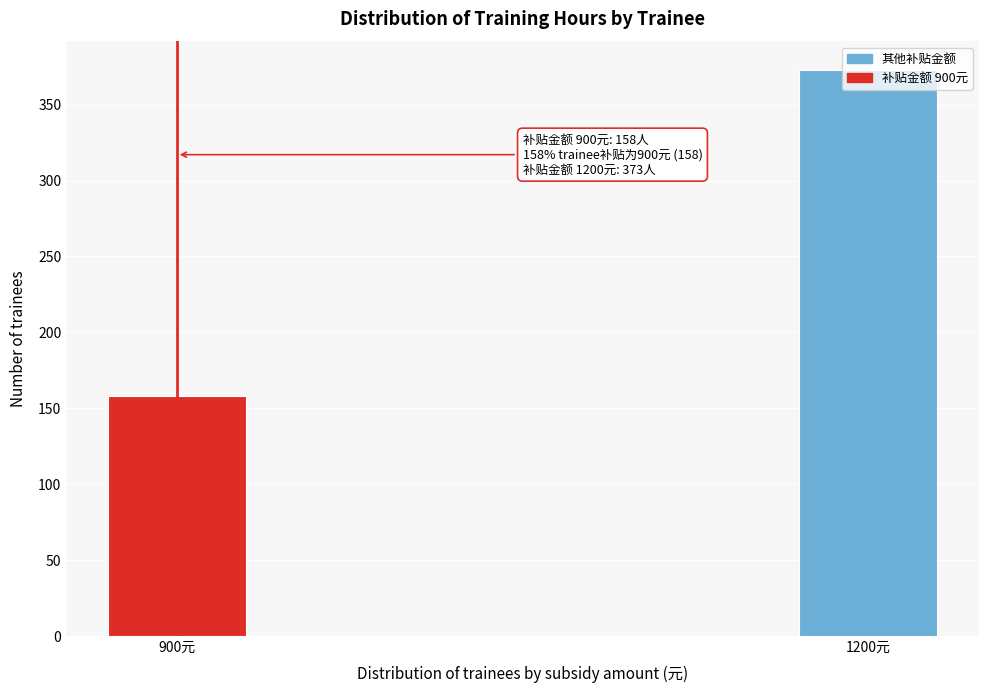

Approximately how many times larger is the value at 900元 compared to 1200元?

0.4